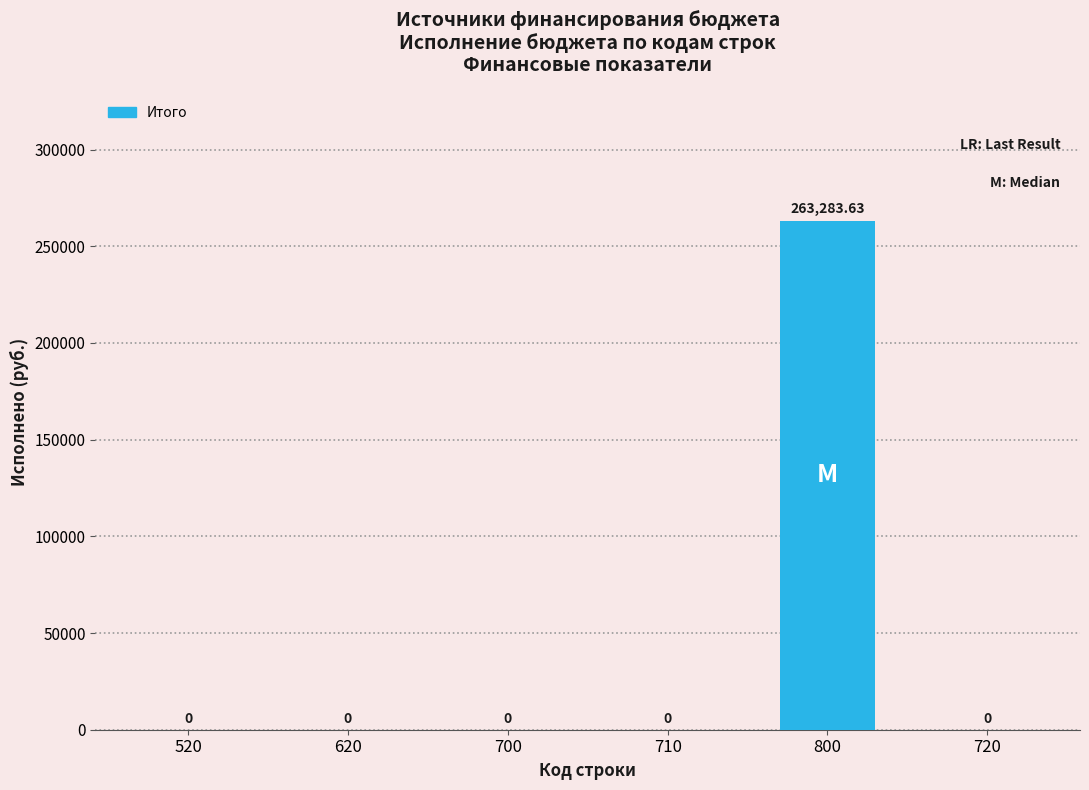

Are the bars grouped side by side (vs. stacked)?

No